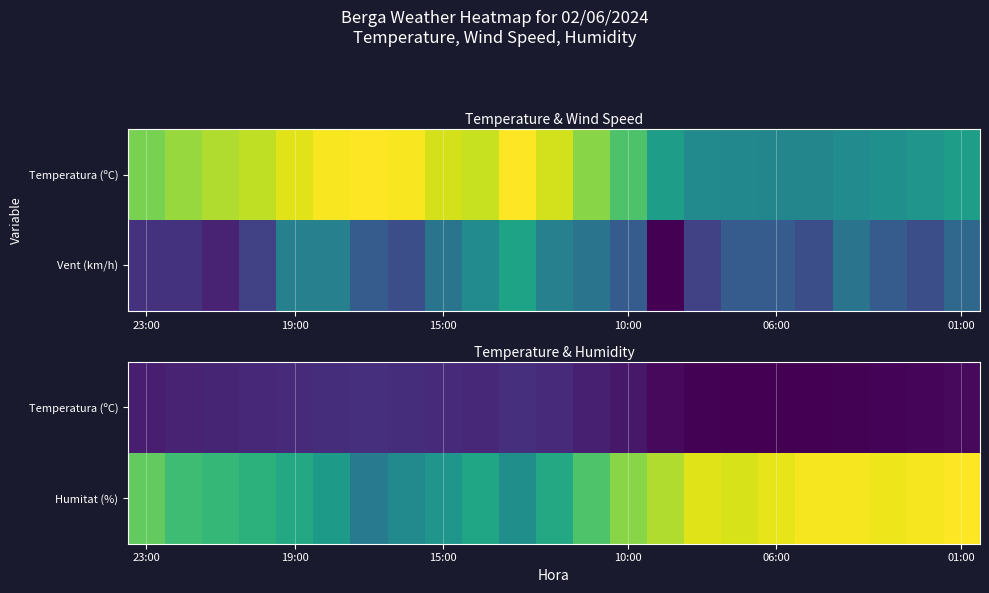

How many data points in Temperatura (ºC) are less than 17?

11